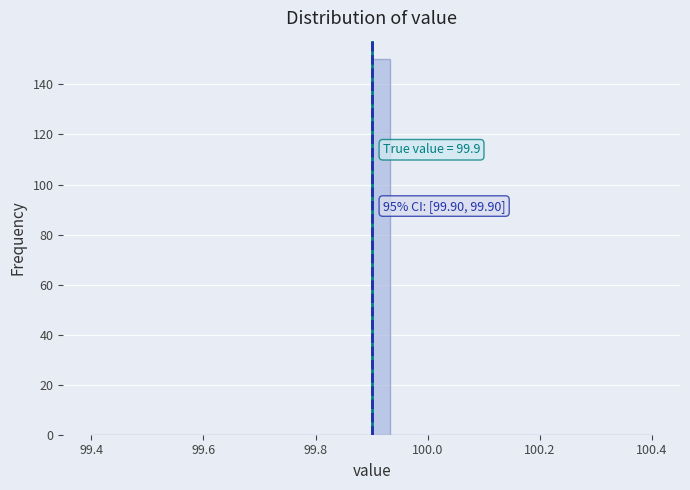

Around what value on the x-axis is the tallest bar? Give the approximate position of its centre, as read against the axis.

99.92